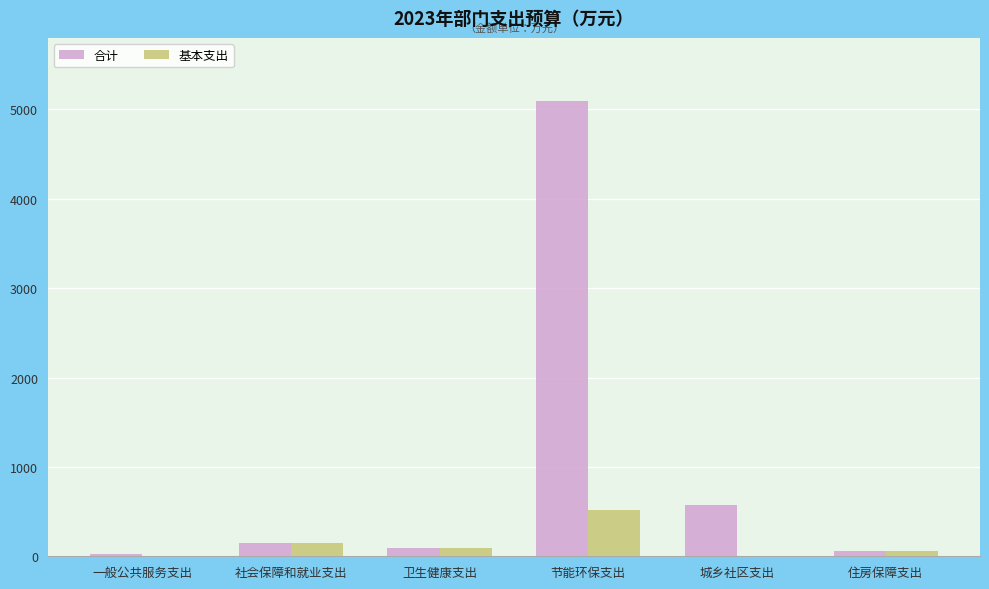

What is the total value across all series at 社会保障和就业支出?

307.4